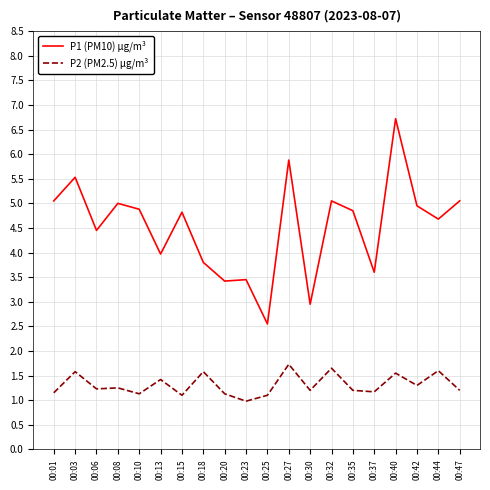

Is the value of P2 (PM2.5) µg/m³ at 00:30 greater than the value of P1 (PM10) µg/m³ at 00:20?

No